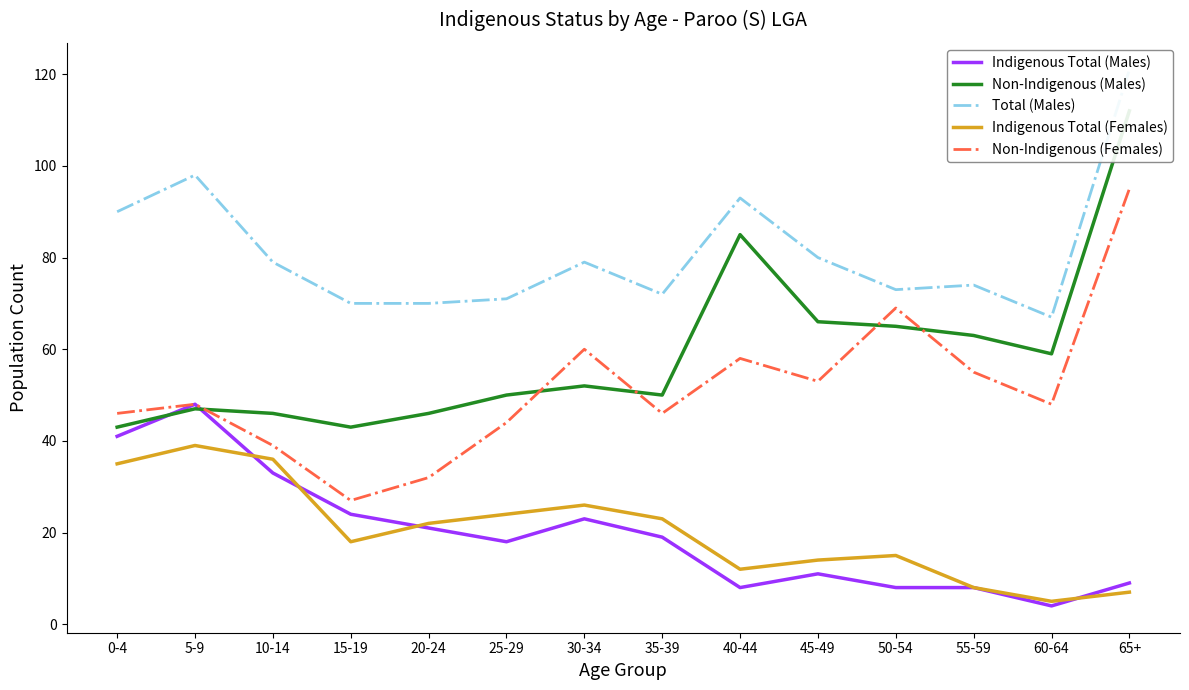

What is the maximum value for Non-Indigenous (Females)?

95